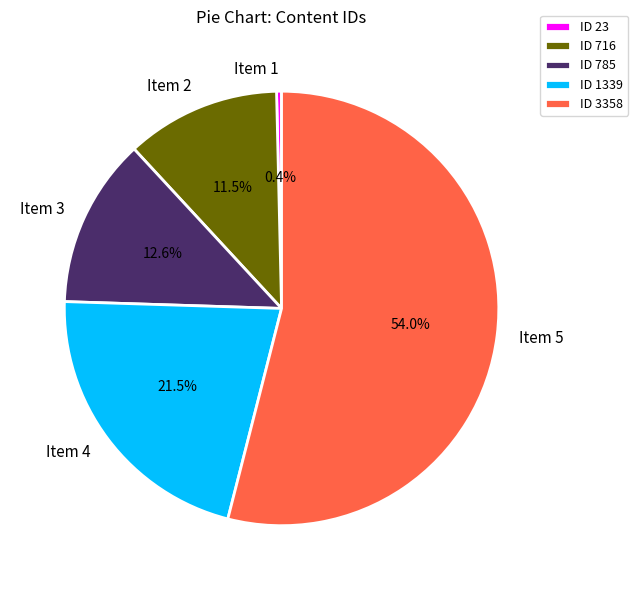

Does Item 5 account for over 50% of the chart?

Yes